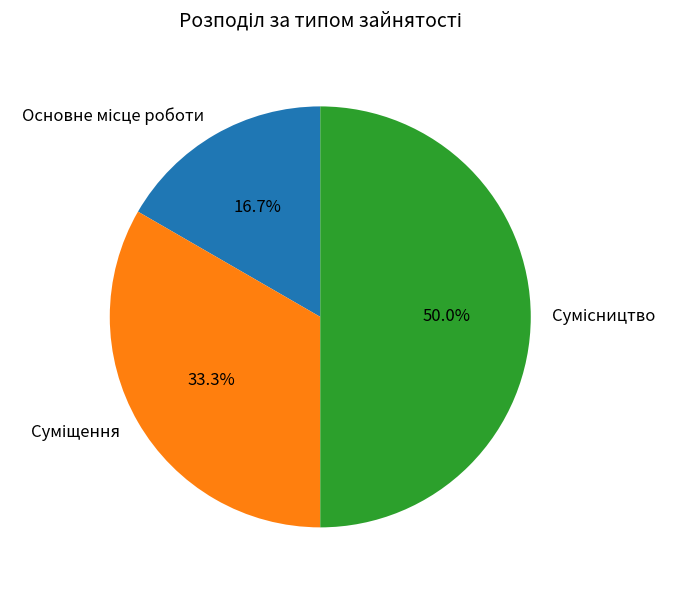

How many slices are in this pie chart?

3